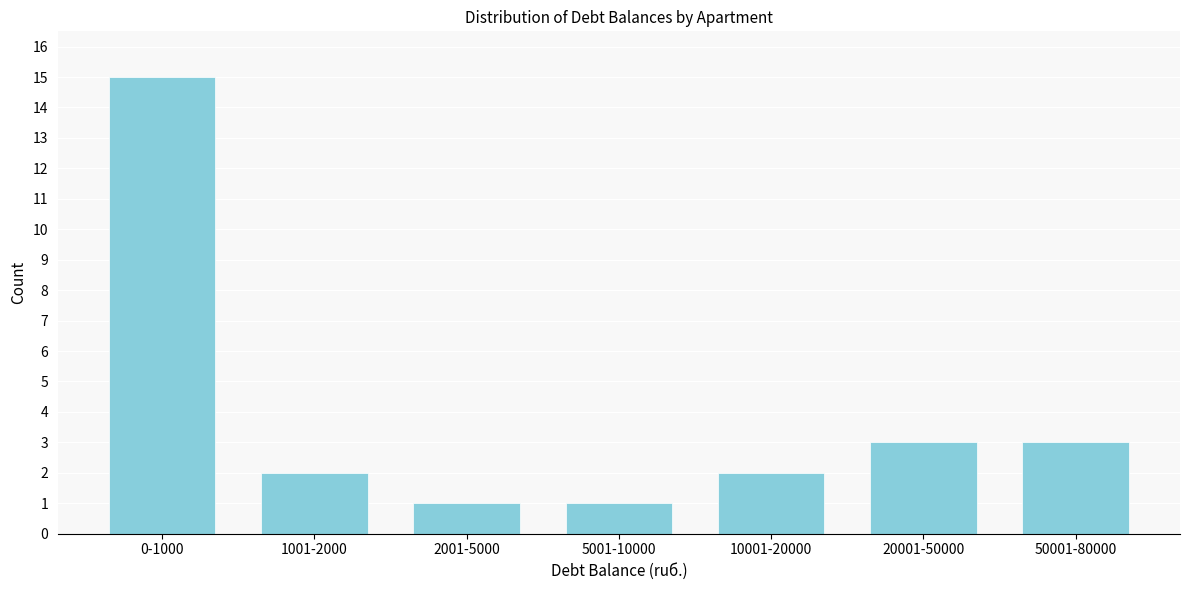

Reading left to right, list all the values displayed in this chart.

15	2	1	1	2	3	3